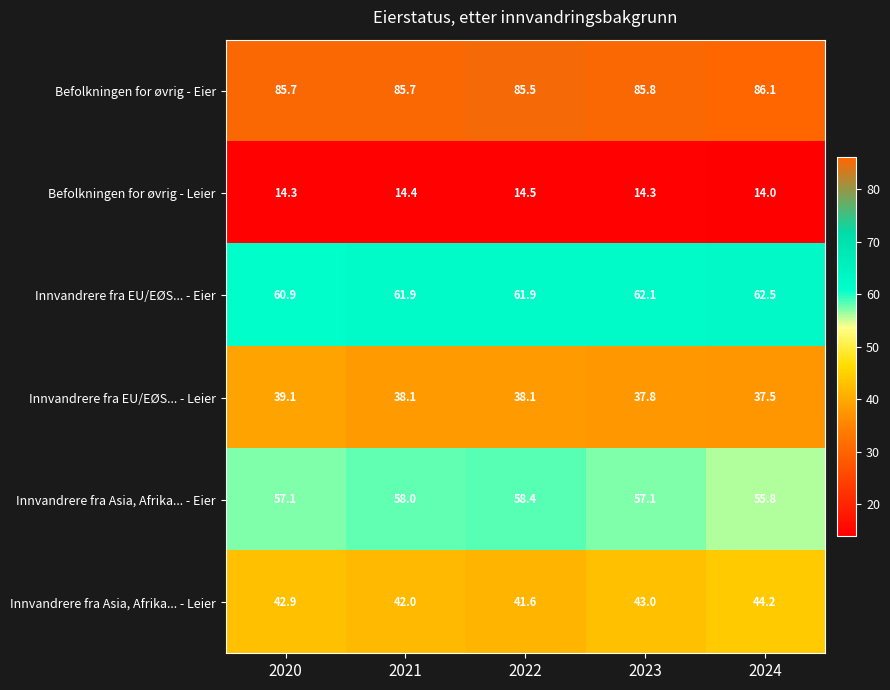

What is the sum of the Befolkningen for øvrig - Leier values at 2023 and 2021?

28.7